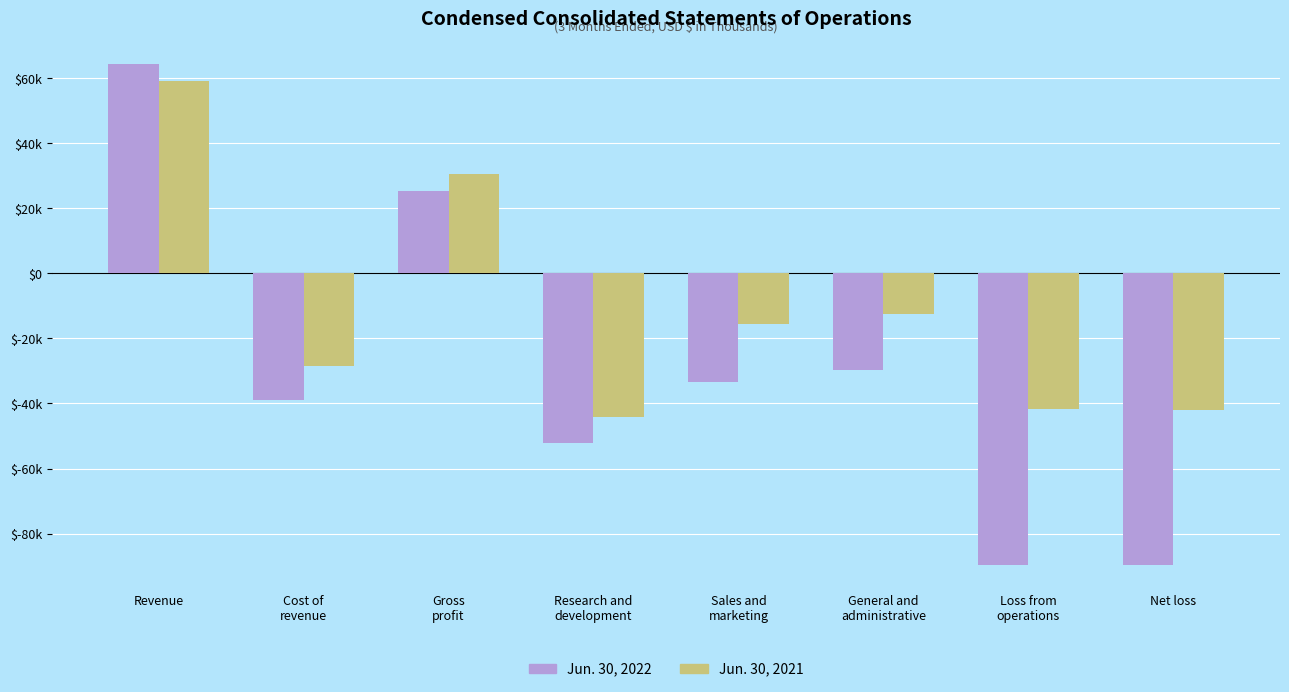

Rank the series by their maximum value, from lowest to highest.

Jun. 30, 2021, Jun. 30, 2022